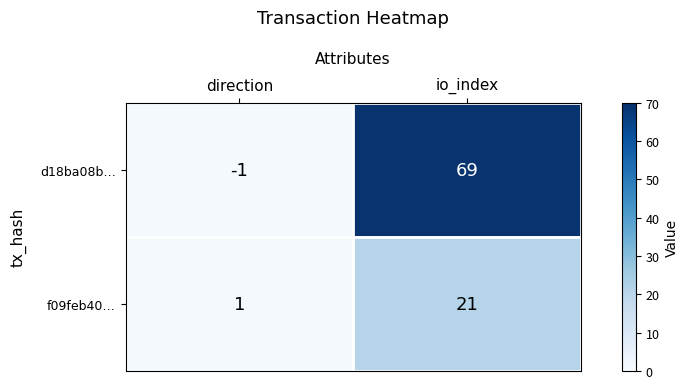

Which category has the highest value across all series?

io_index